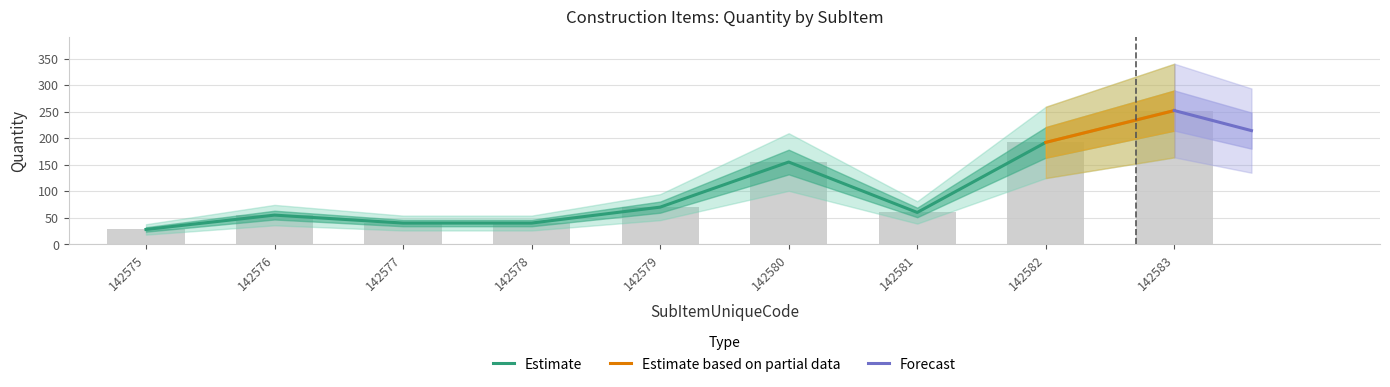

True or false: Quantity has a value of 28 at 142575.

True